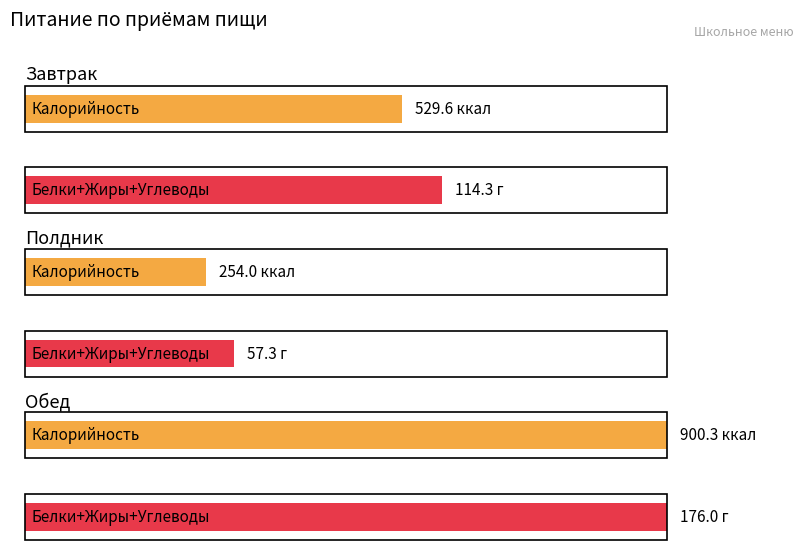

The value of Белки at Обед is 38.8. True or false?

False